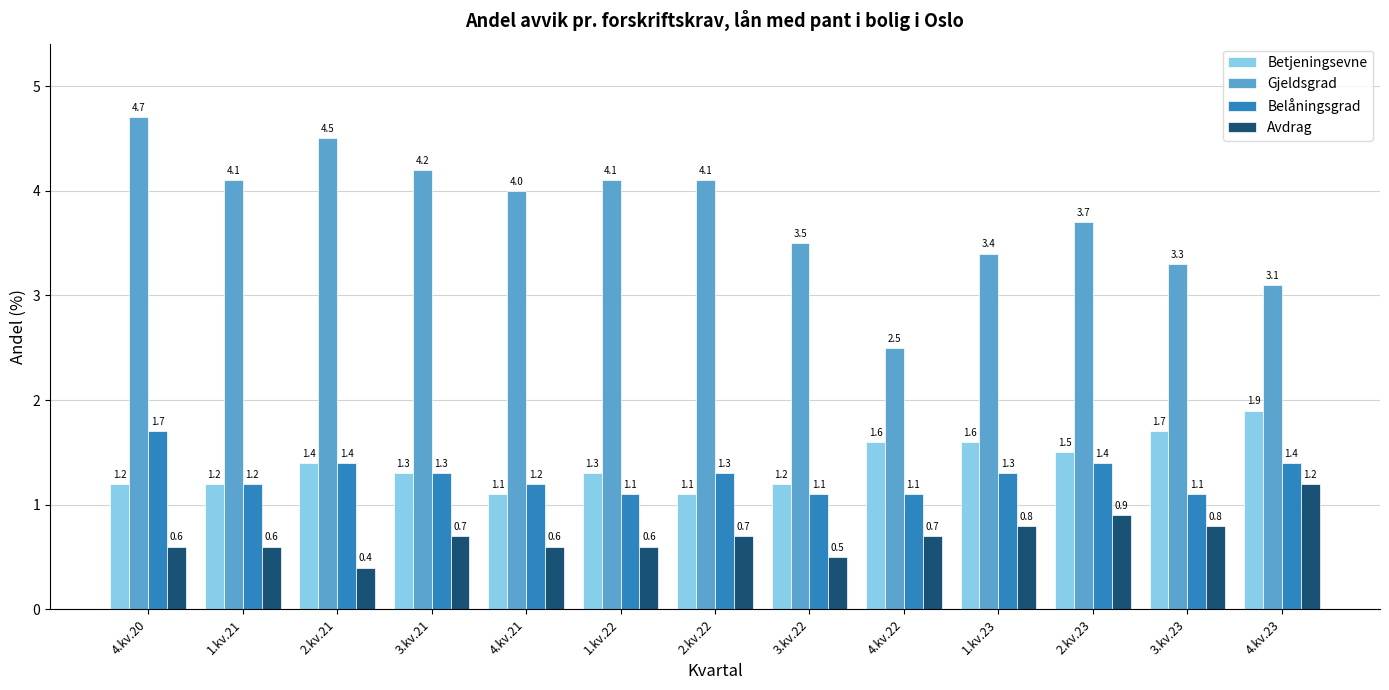

What is the greatest value displayed?

4.7